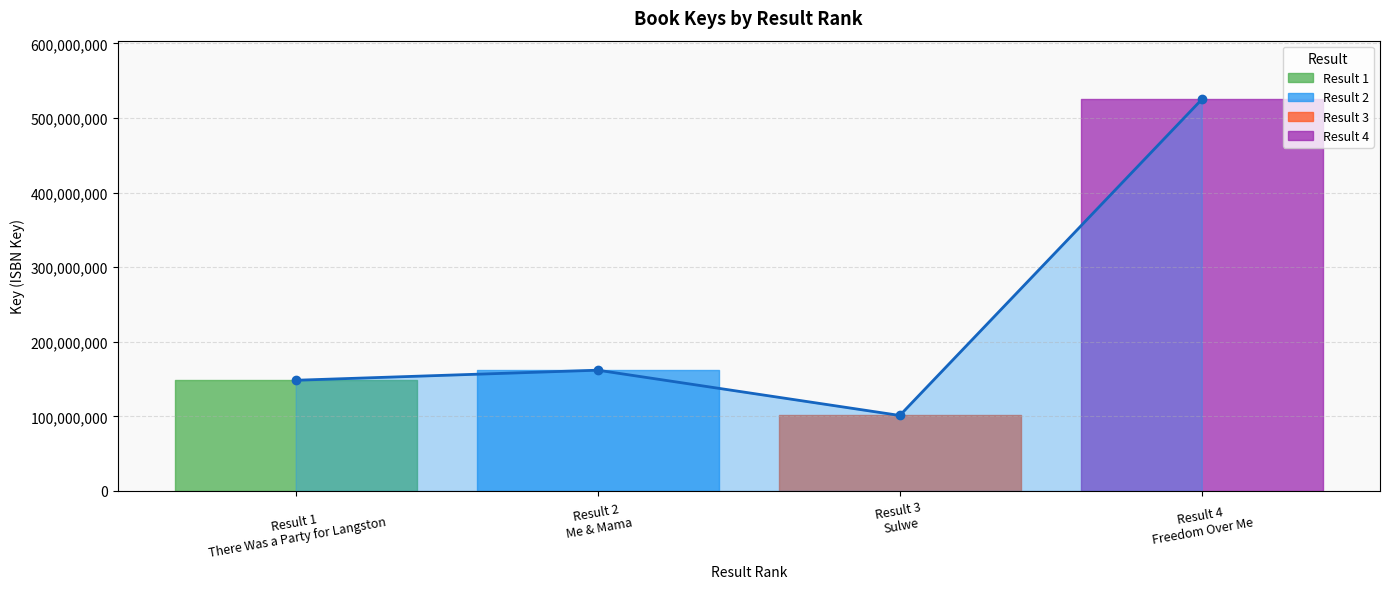

Rank the categories by value from lowest to highest.

Result 3 Sulwe, Result 1 There Was a Party for Langston, Result 2 Me & Mama, Result 4 Freedom Over Me